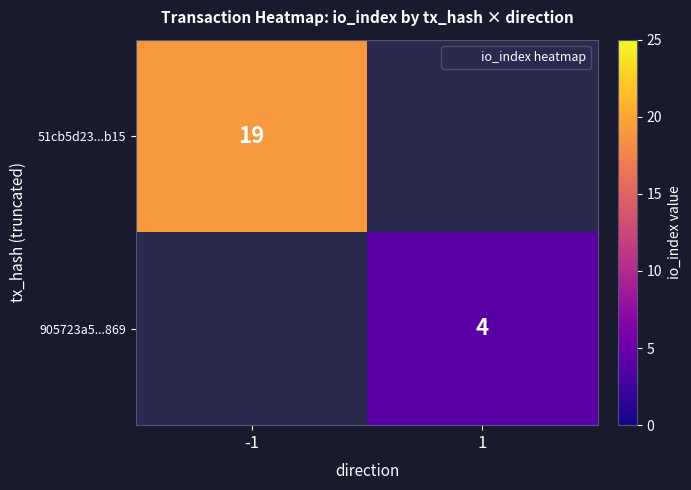

How many categories are shown in the chart?

2